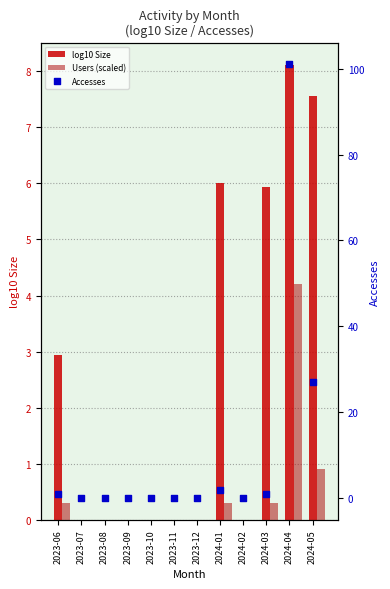

At how many categories does at least one series exceed 5?

4